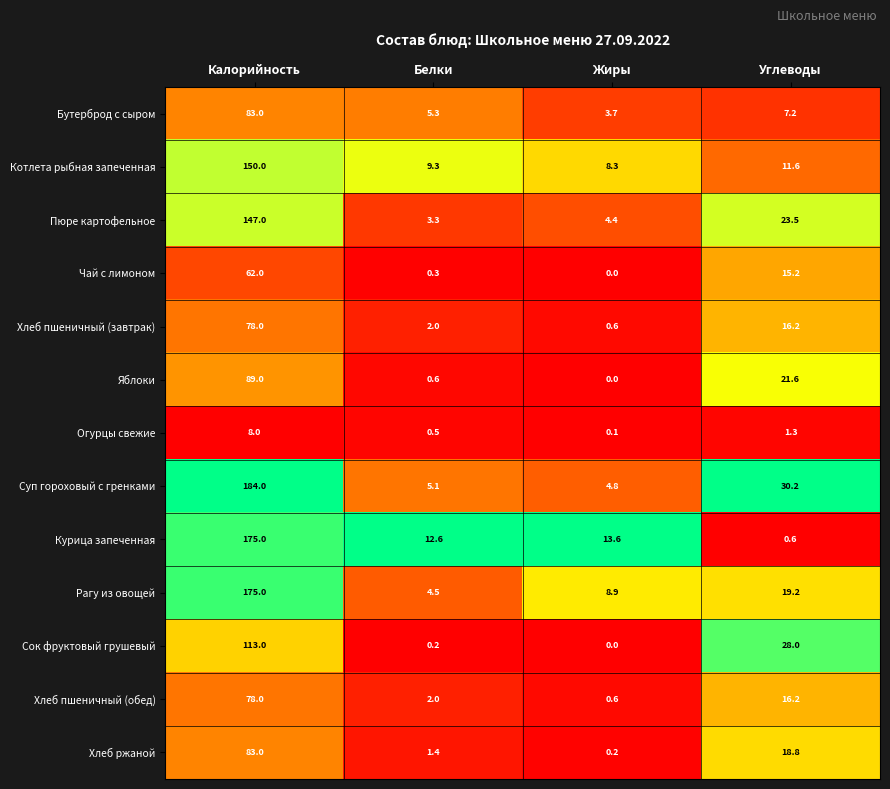

What is the difference between the second highest and minimum values in the Пюре картофельное series?

20.2